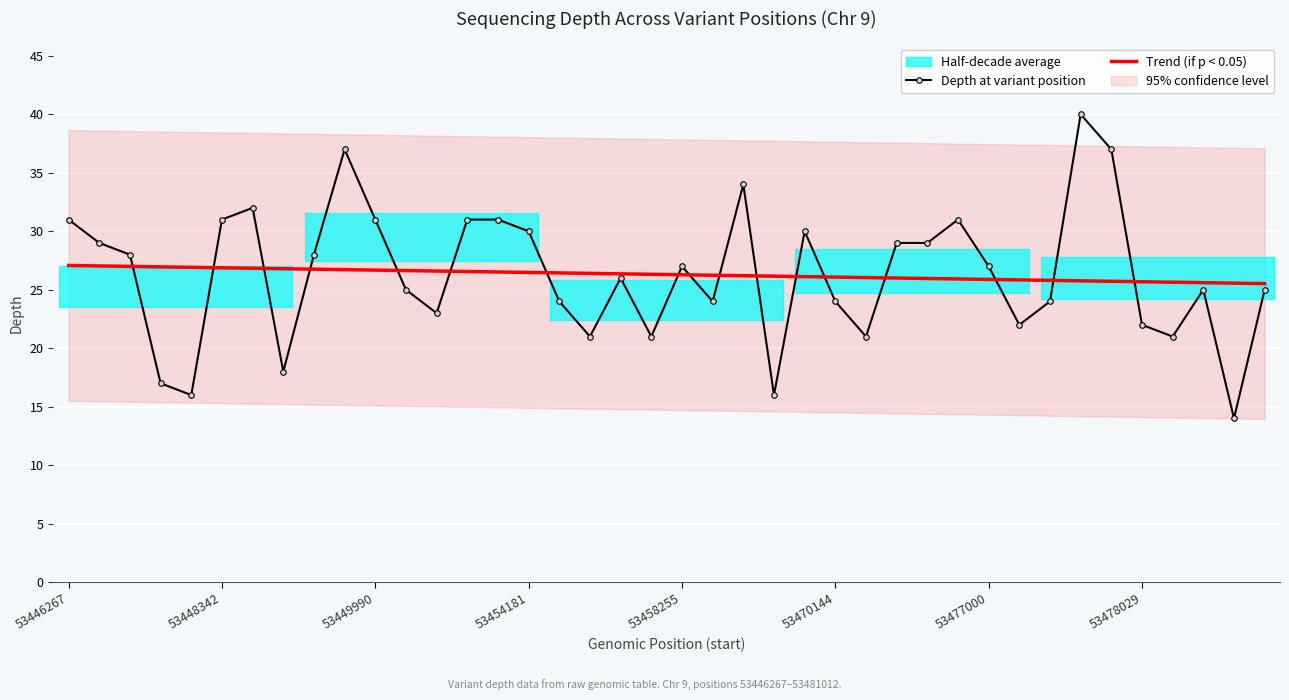

Which series has the largest range (max minus min)?

Depth at variant position